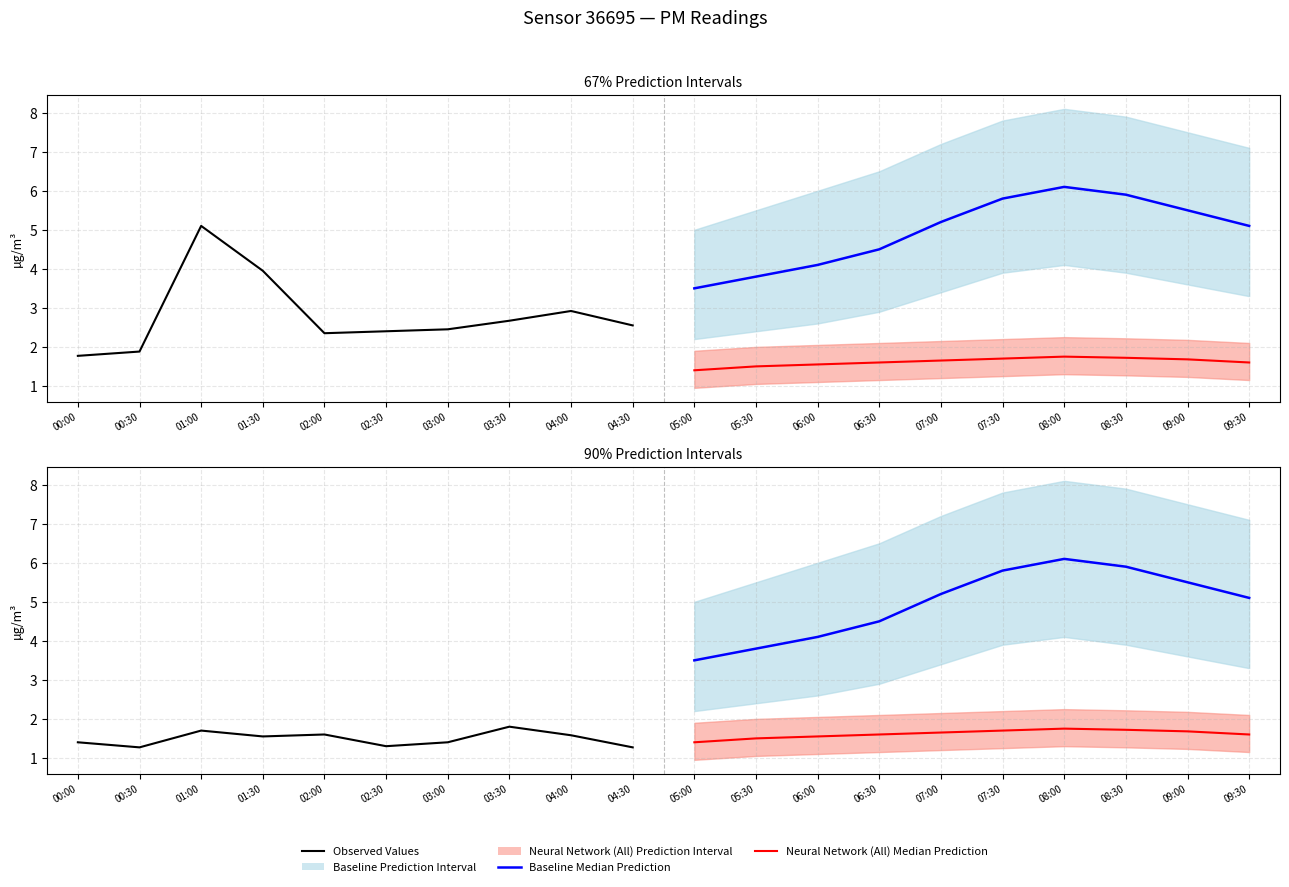

Is the value of Observed Values at 04:30 greater than the value of Baseline Median Prediction at 00:30?

No